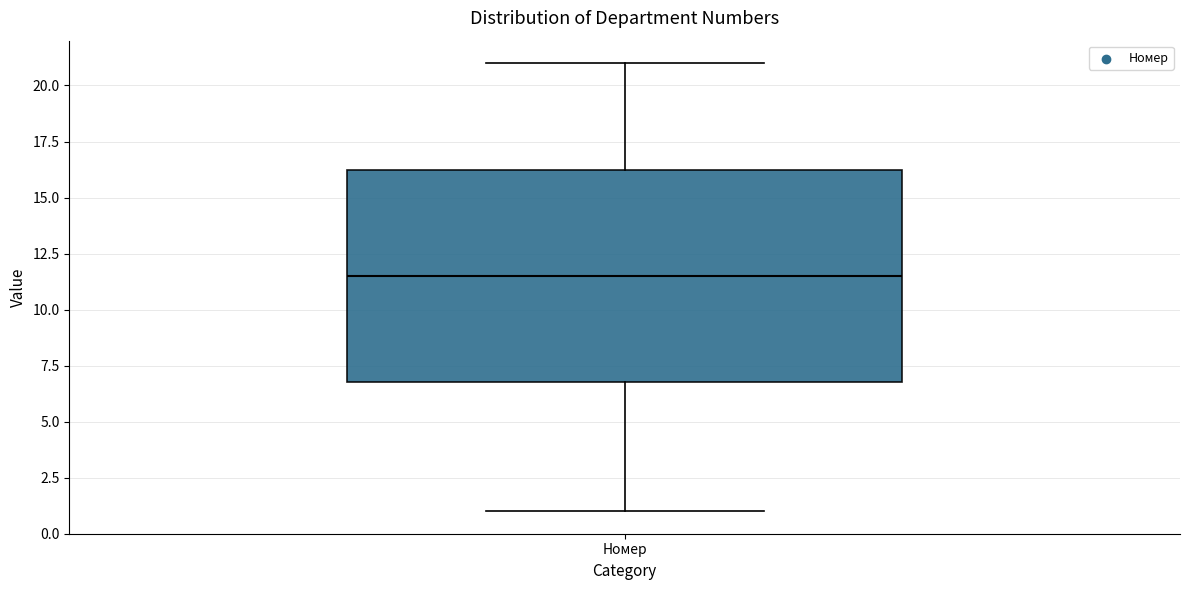

Transcribe this box plot: give where the median line is, the range the box spans, and where the two whiskers end, as read against the y-axis. The values are not printed on the chart, so give them approximately, as read against the axis.

median 11.5, box 7.0 to 16.5, whiskers 1.0 to 21.0